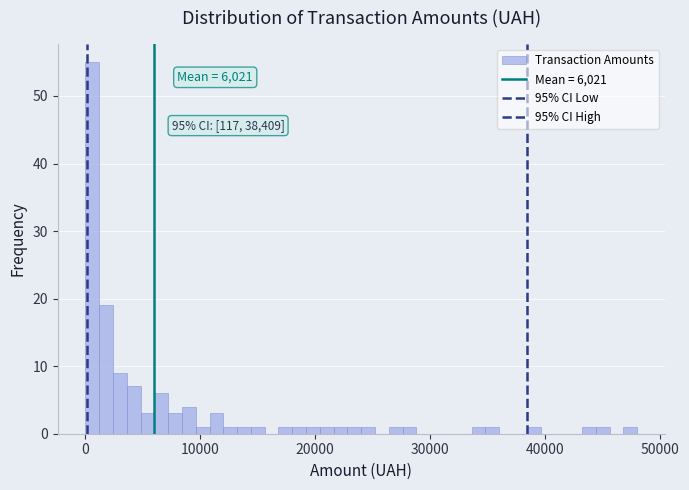

Around what value on the x-axis is the tallest bar? Give the approximate position of its centre, as read against the axis.

1000